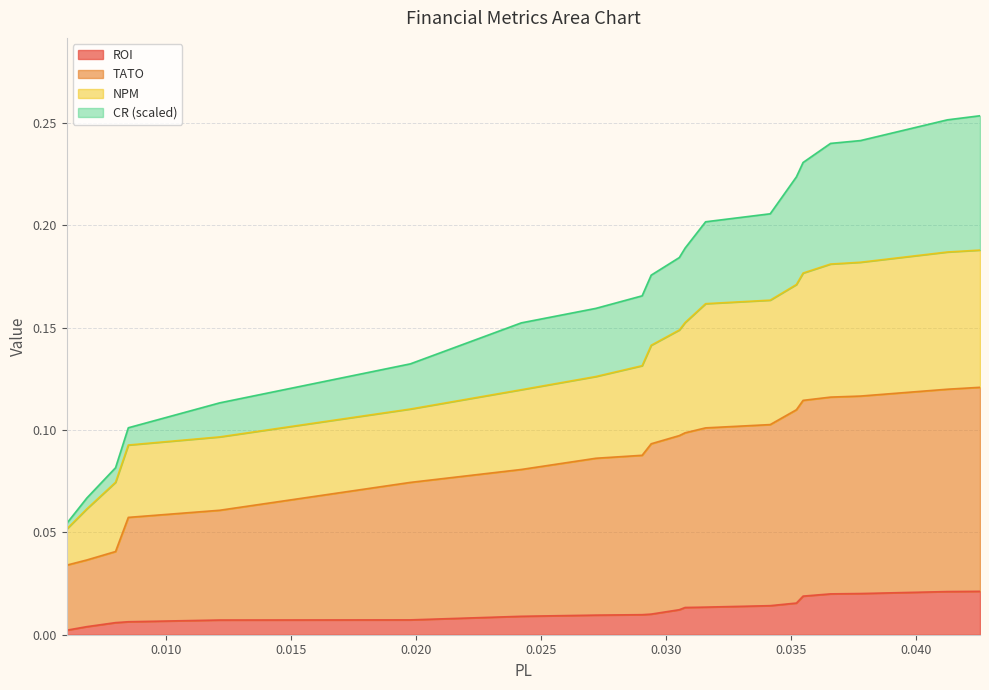

Reading left to right, extract all data points from this chart.

ROI: 0.0	0.0	0.0	0.0	0.0	0.0	0.0	0.0	0.0	0.0	0.0	0.0	0.0	0.0	0.0	0.0	0.0	0.0	0.0	0.0
CR: 0.1	0.1	0.1	0.1	0.1	0.1	0.2	0.2	0.2	0.2	0.2	0.2	0.2	0.2	0.2	0.2	0.2	0.2	0.3	0.3
TATO: 0.0	0.0	0.0	0.1	0.1	0.1	0.1	0.1	0.1	0.1	0.1	0.1	0.1	0.1	0.1	0.1	0.1	0.1	0.1	0.1
NPM: 0.1	0.1	0.1	0.1	0.1	0.1	0.1	0.1	0.1	0.1	0.1	0.2	0.2	0.2	0.2	0.2	0.2	0.2	0.2	0.2